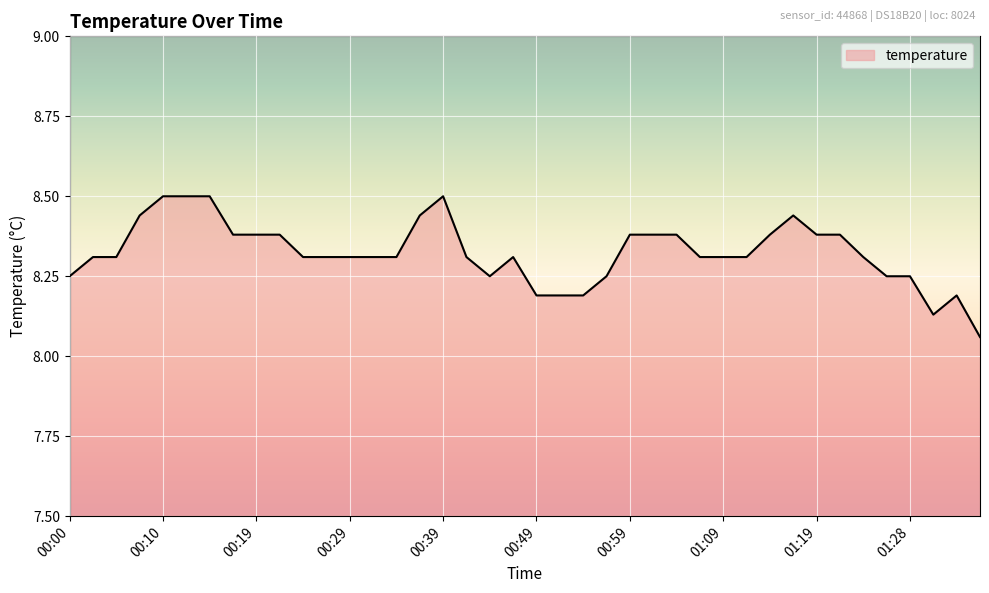

What is the greatest value displayed?

8.5